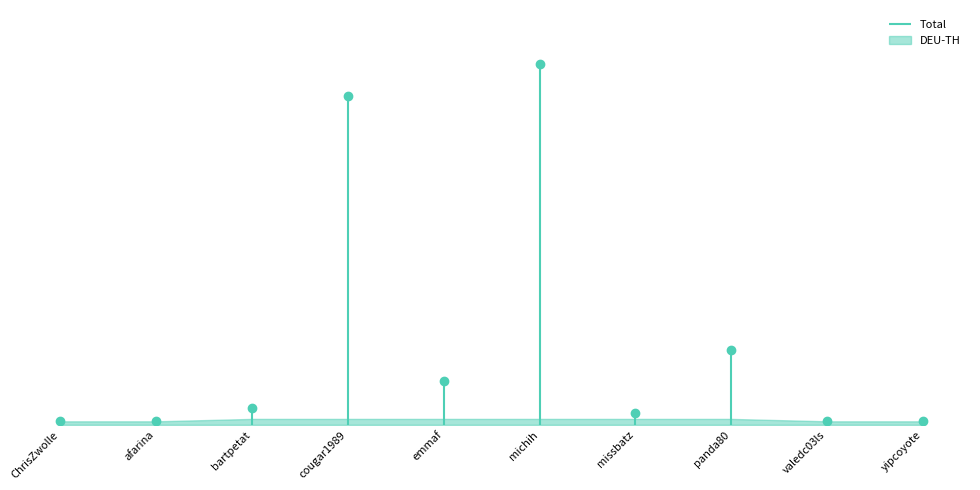

Between michih and panda80, which is larger?

michih